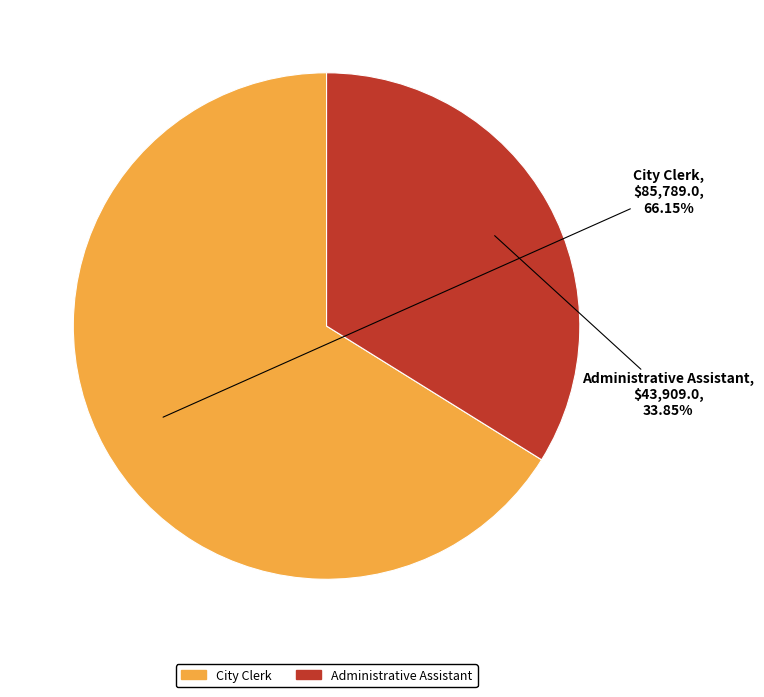

Which category accounts for the majority?

City Clerk